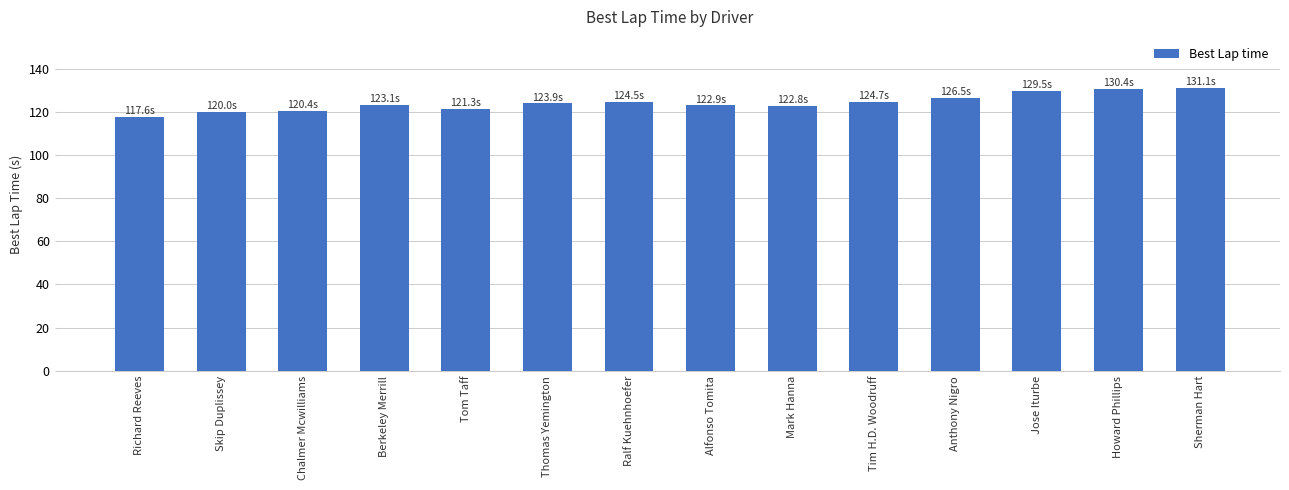

Is it true that the value at Richard Reeves is 117.6?

True